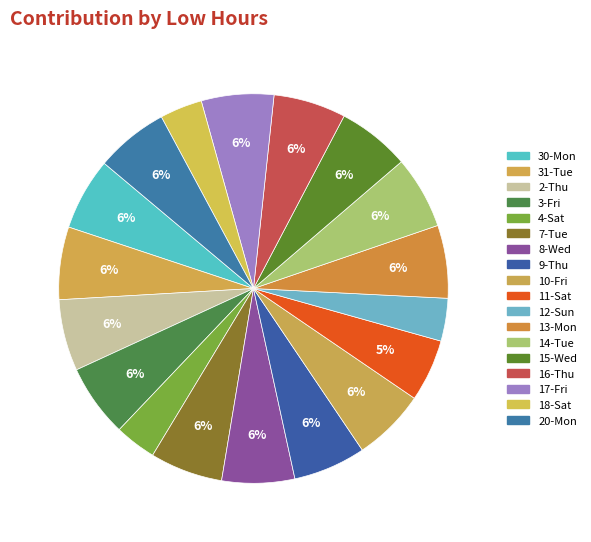

To the nearest percent, what is the combined percentage of 20-Mon and 3-Fri?

12%